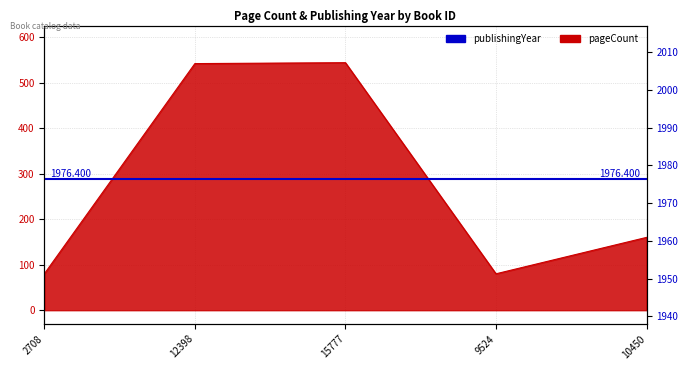

Between 10450 and 2708, which is larger?

10450